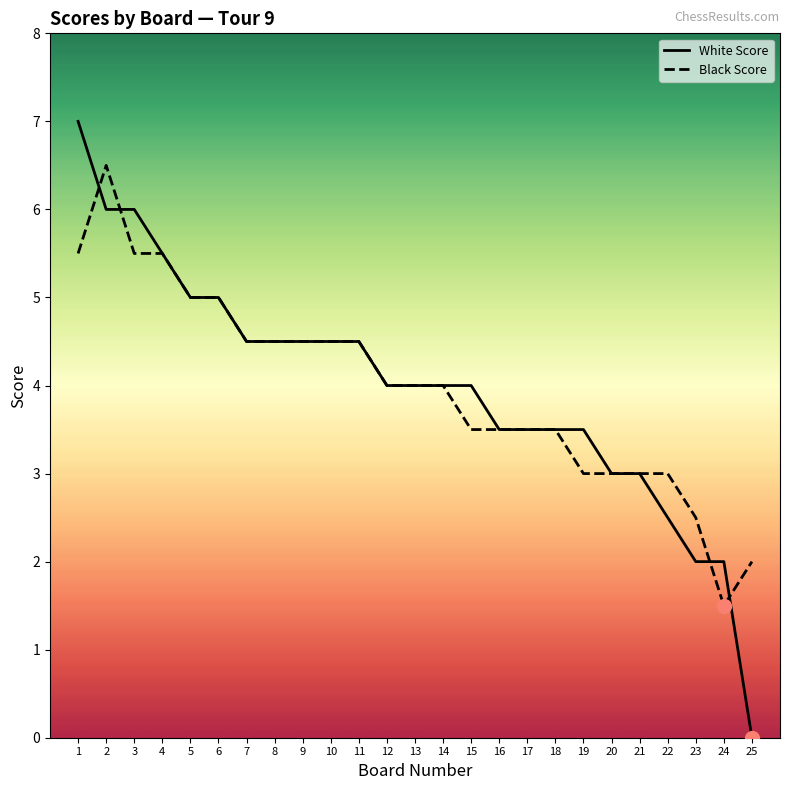

At 23, list the series in order from smallest to largest.

White Score, Black Score